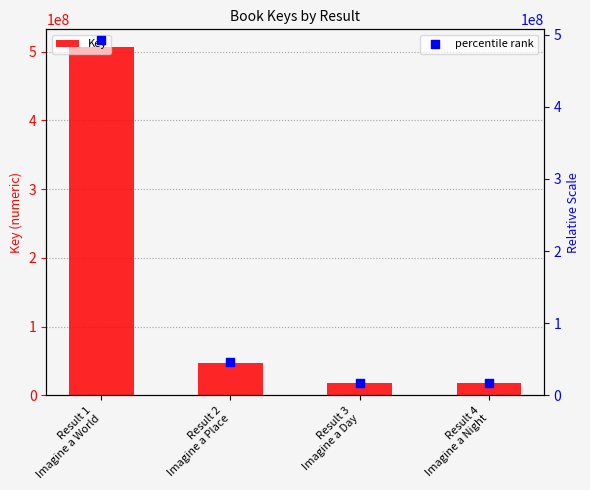

Which series has the largest total across all categories?

Key